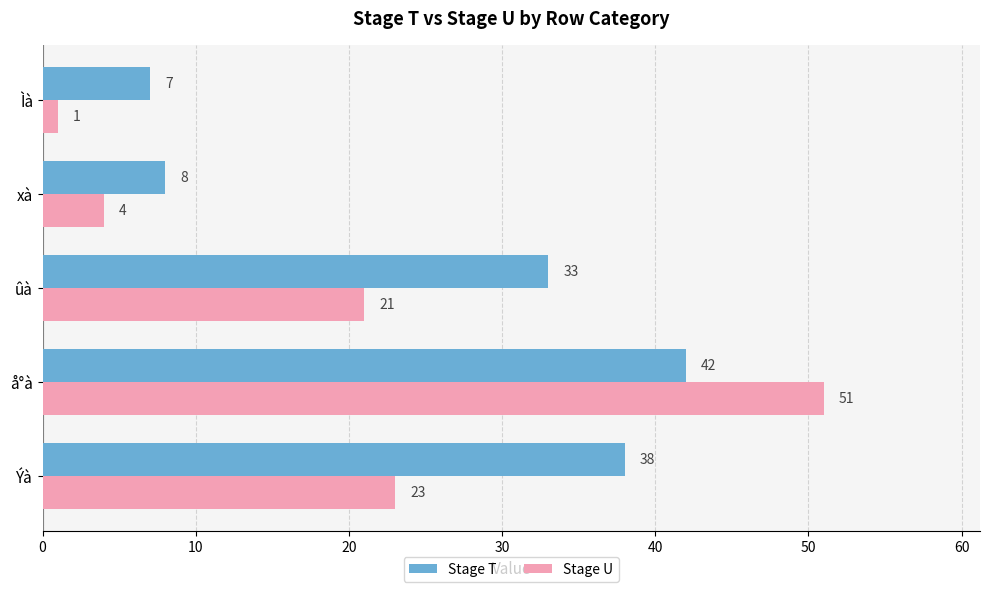

What are all the series names shown in the legend?

Stage T, Stage U